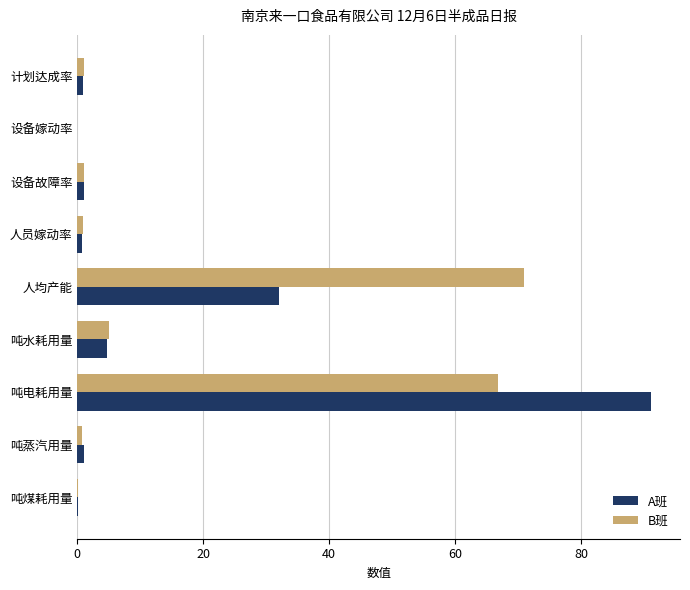

What is the sum of all A班 values?

131.7